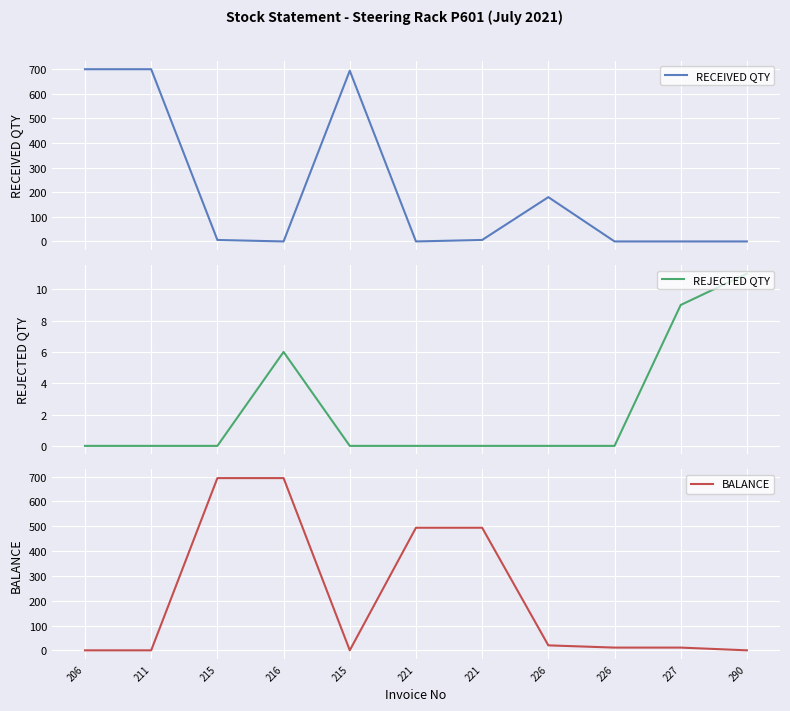

Where is the first local maximum for REJECTED QTY?

216